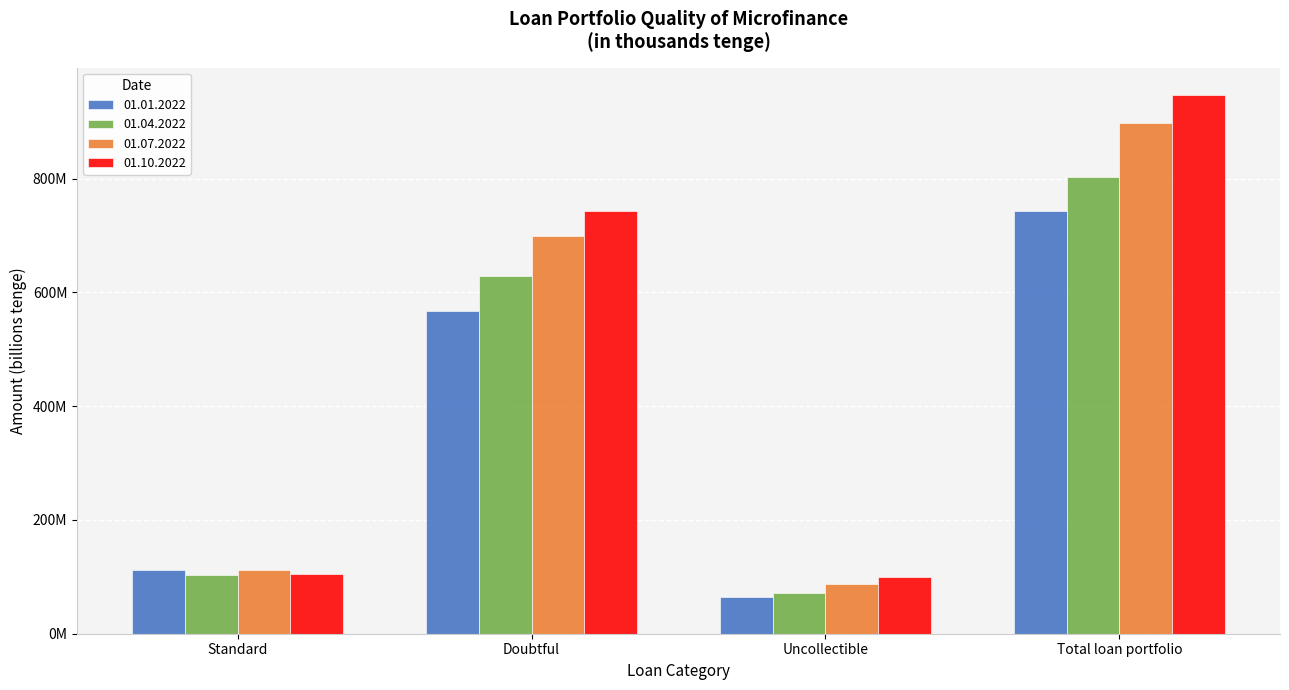

What are all the series names shown in the legend?

01.01.2022, 01.04.2022, 01.07.2022, 01.10.2022